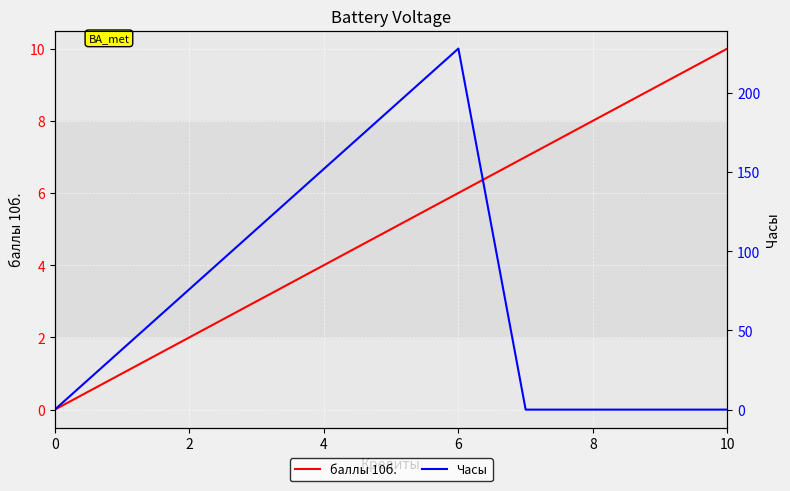

The баллы 10б. series shows 6 at 6. True or false?

True